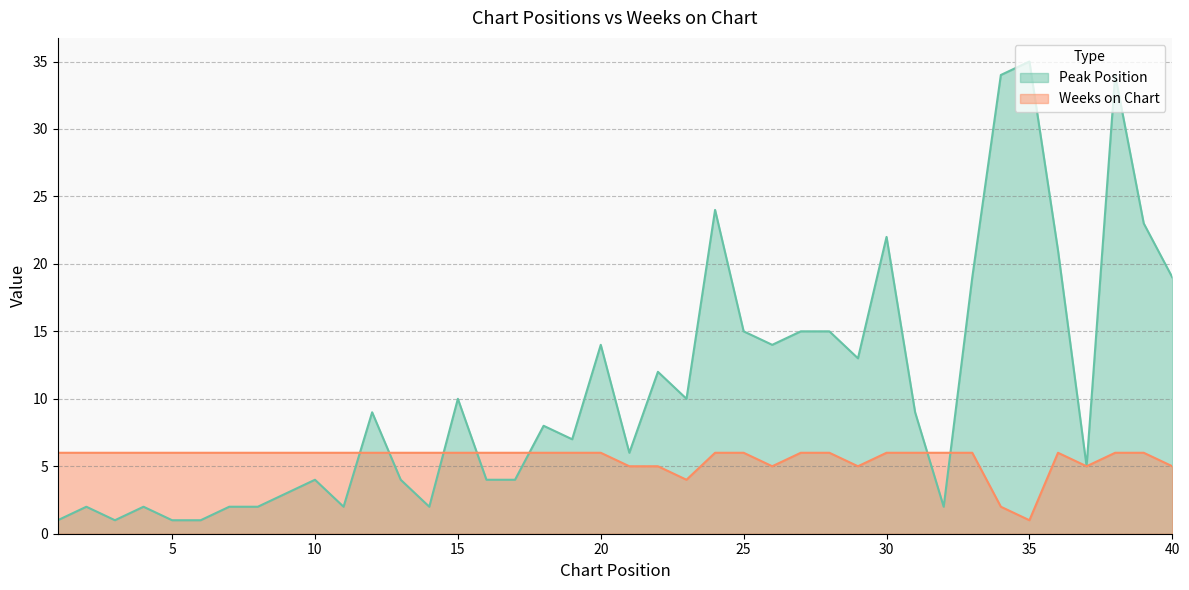

At which category does the chart reach its minimum across all series?

1